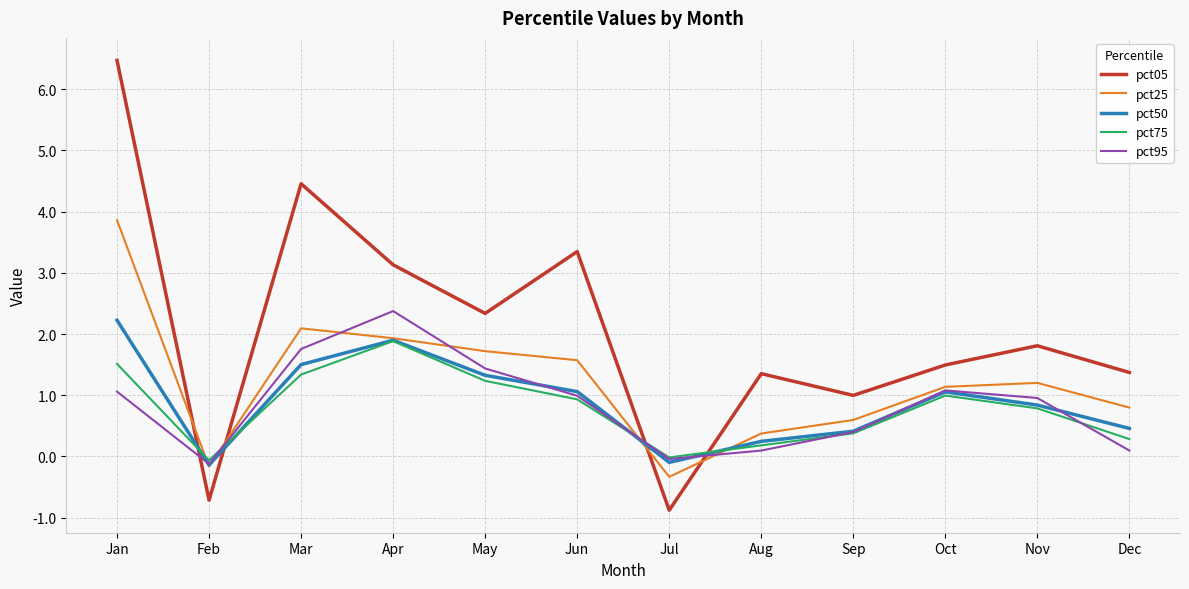

What is the approximate value of pct95 at May?

1.4